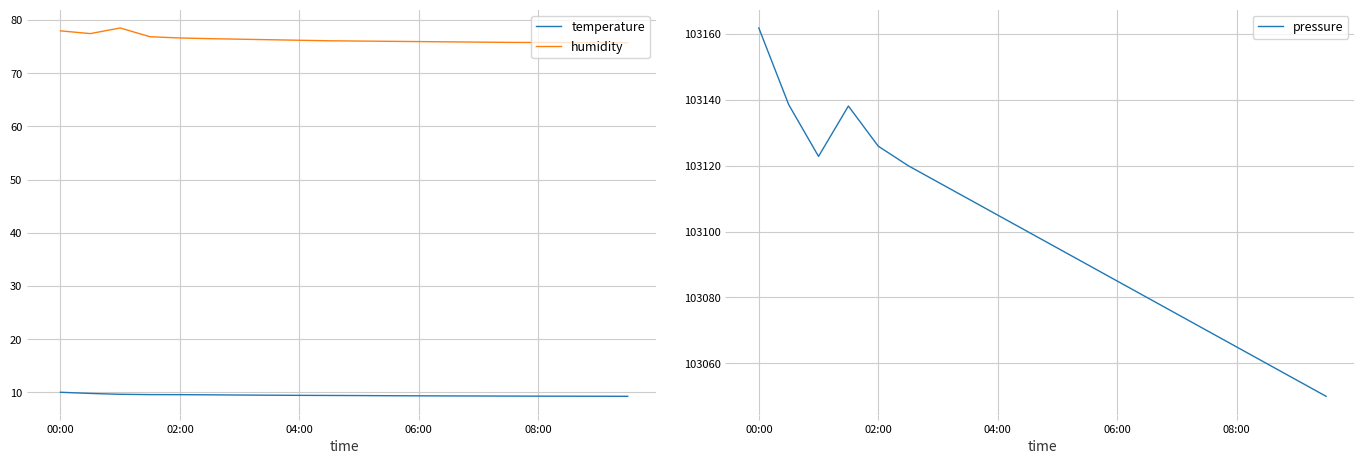

What is the total value across all series at 6?

103200.9